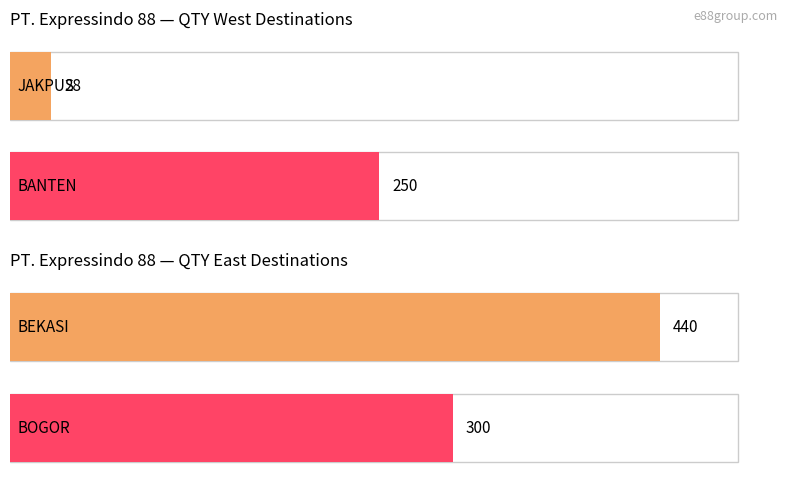

The chart shows a value of 37 at BEKASI-3. True or false?

False